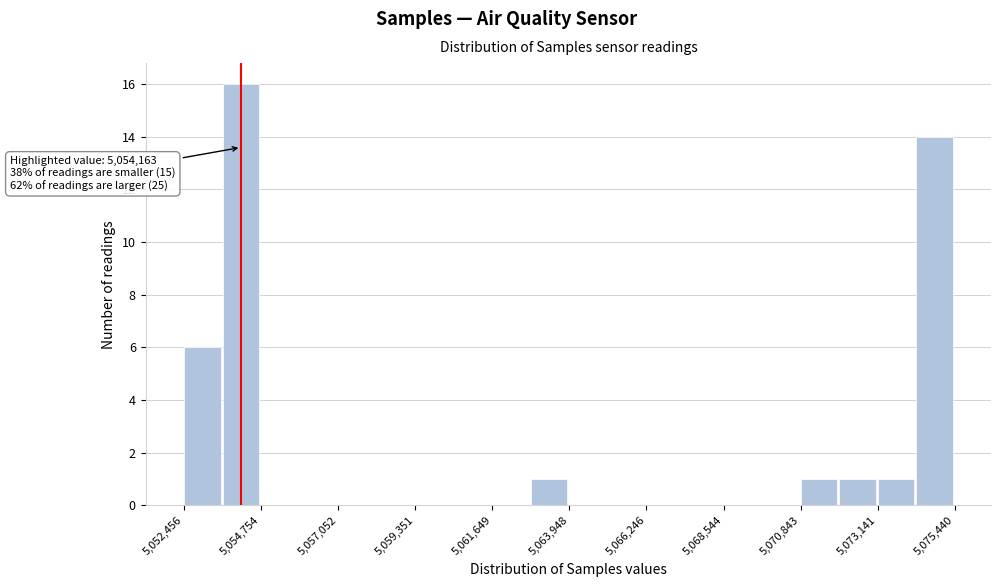

Read against the x-axis, roughly where is the centre of the tallest bar?

5054000